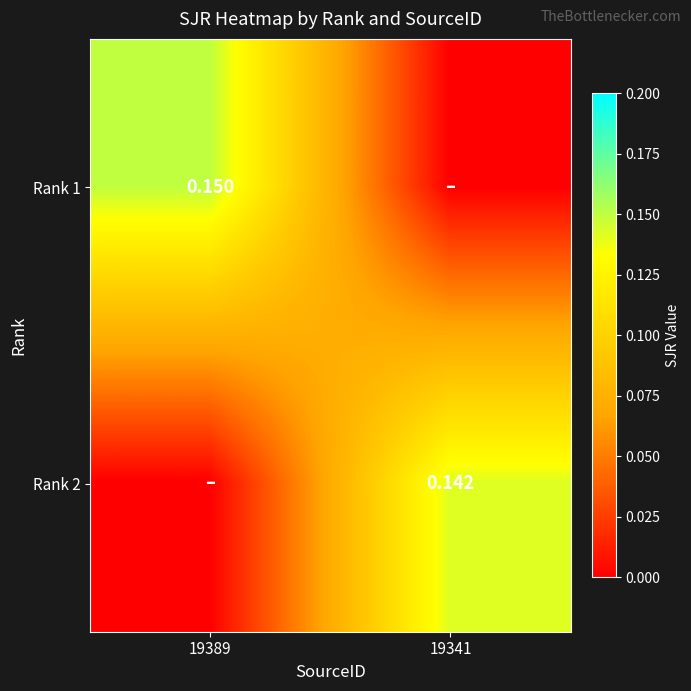

How many data points in Rank 1 are above 0?

1